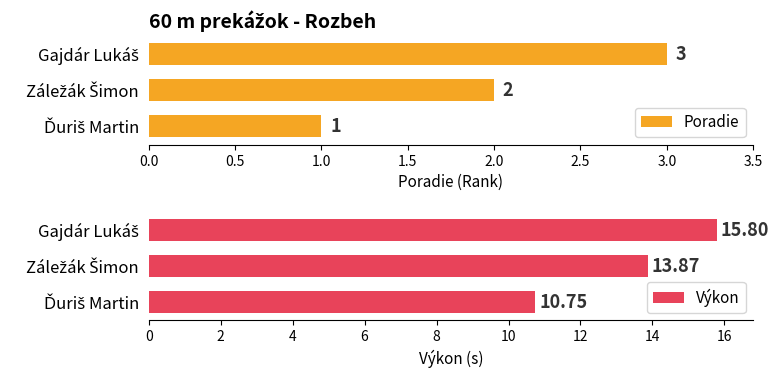

What is the difference between the maximum and second lowest values in the Výkon series?

1.9